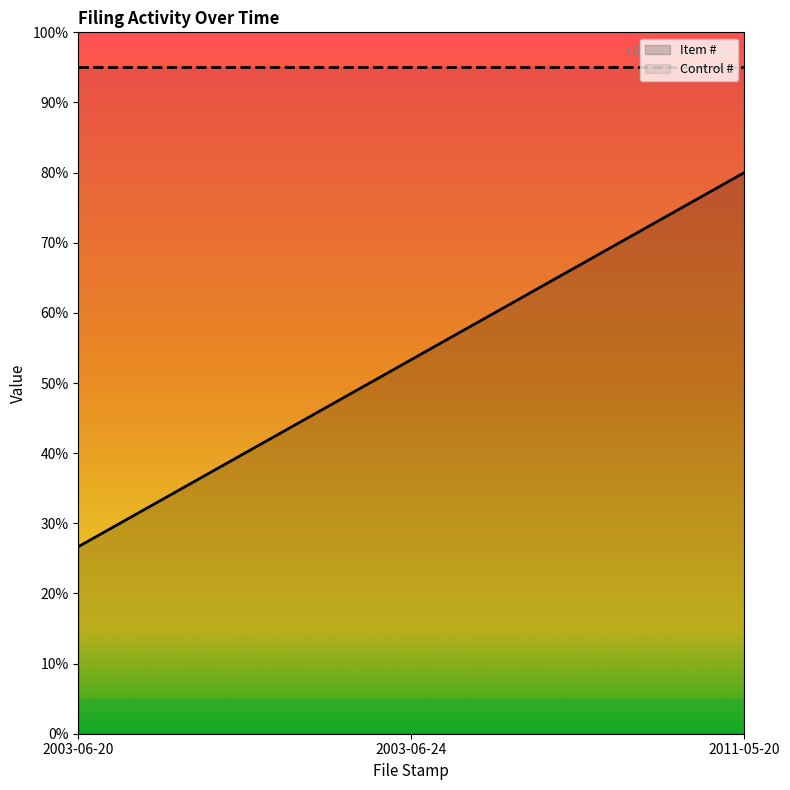

What is the difference between the second highest and minimum values?

26.7